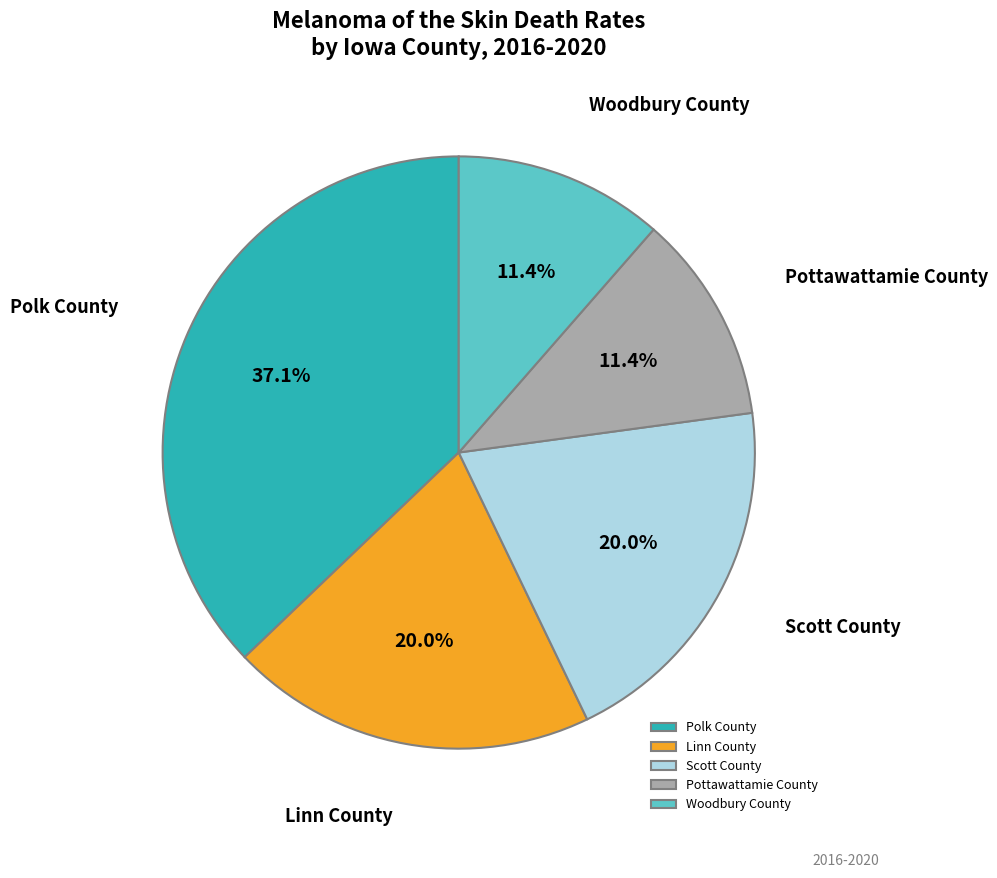

Is the sum of Polk County and Pottawattamie County greater than half?

No